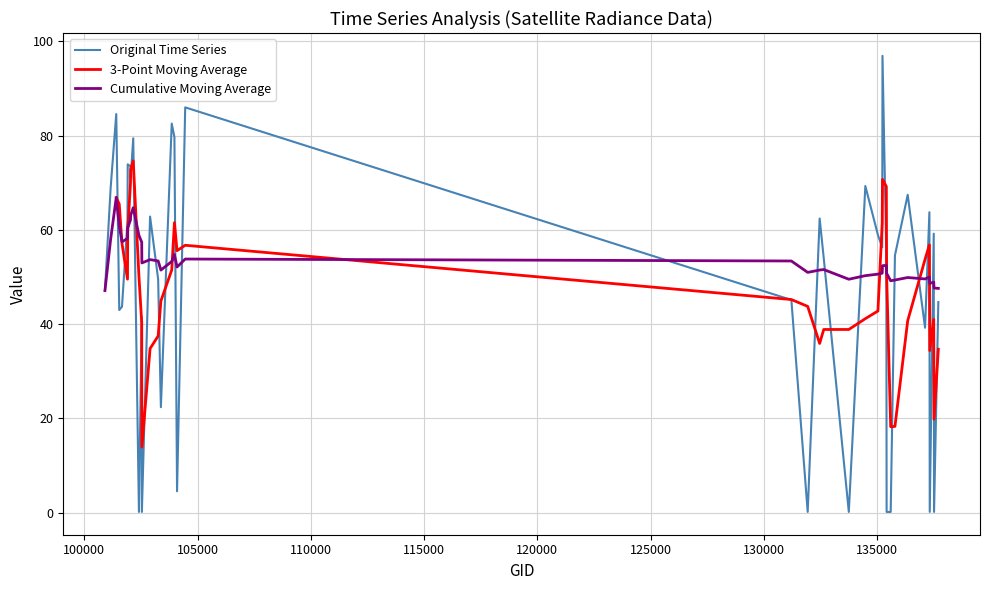

What is the average value of the Cumulative Moving Average series?

53.6